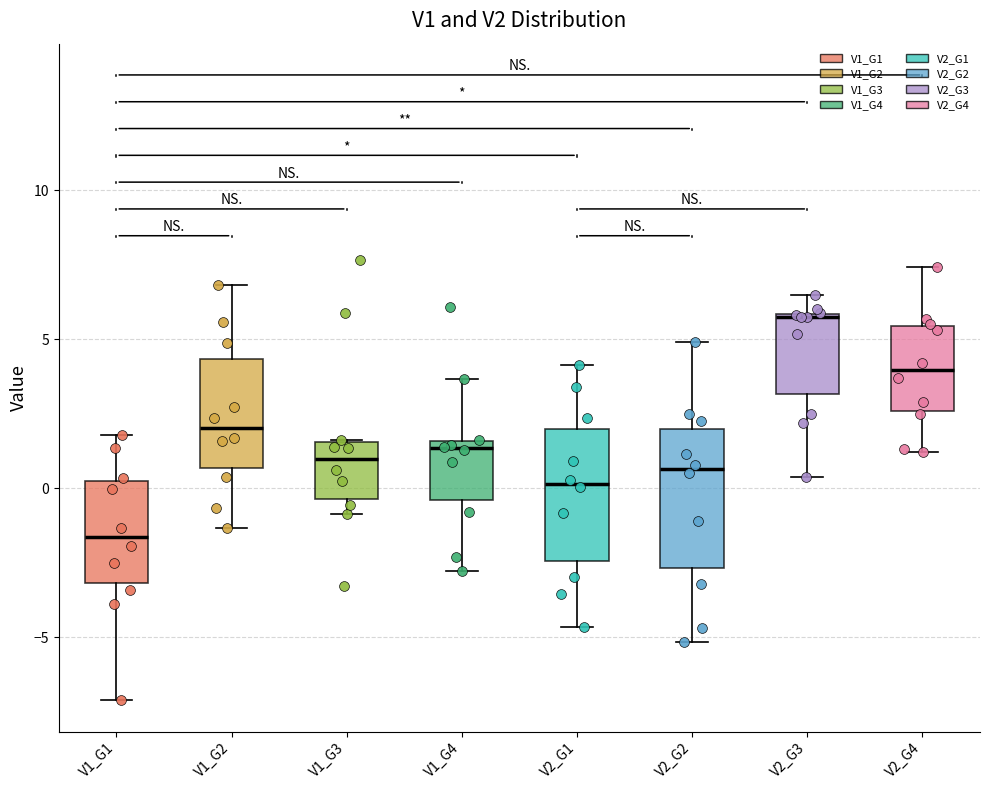

Reading left to right, transcribe this box plot: for each box, give where its median line is, the range the box spans, and where its two whiskers end, as read against the y-axis. The values are not printed on the chart, so give them approximately, as read against the axis.

V1_G1: median -1.5, box -3.0 to 0.5, whiskers -7.0 to 2.0
V1_G2: median 2.0, box 0.5 to 4.5, whiskers -1.5 to 7.0
V1_G3: median 1.0, box -0.5 to 1.5, whiskers -1.0 to 1.5
V1_G4: median 1.5 (just below the box's upper edge), box -0.5 to 1.5, whiskers -3.0 to 3.5
V2_G1: median 0.0, box -2.5 to 2.0, whiskers -4.5 to 4.0
V2_G2: median 0.5, box -2.5 to 2.0, whiskers -5.0 to 5.0
V2_G3: median 6.0, box 3.0 to 6.0, whiskers 0.5 to 6.5
V2_G4: median 4.0, box 2.5 to 5.5, whiskers 1.0 to 7.5